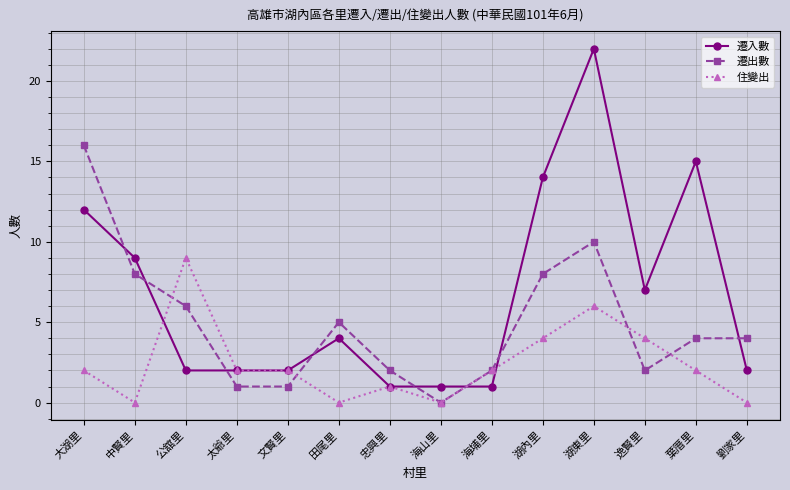

What is the total value across all series at 湖內里?

26